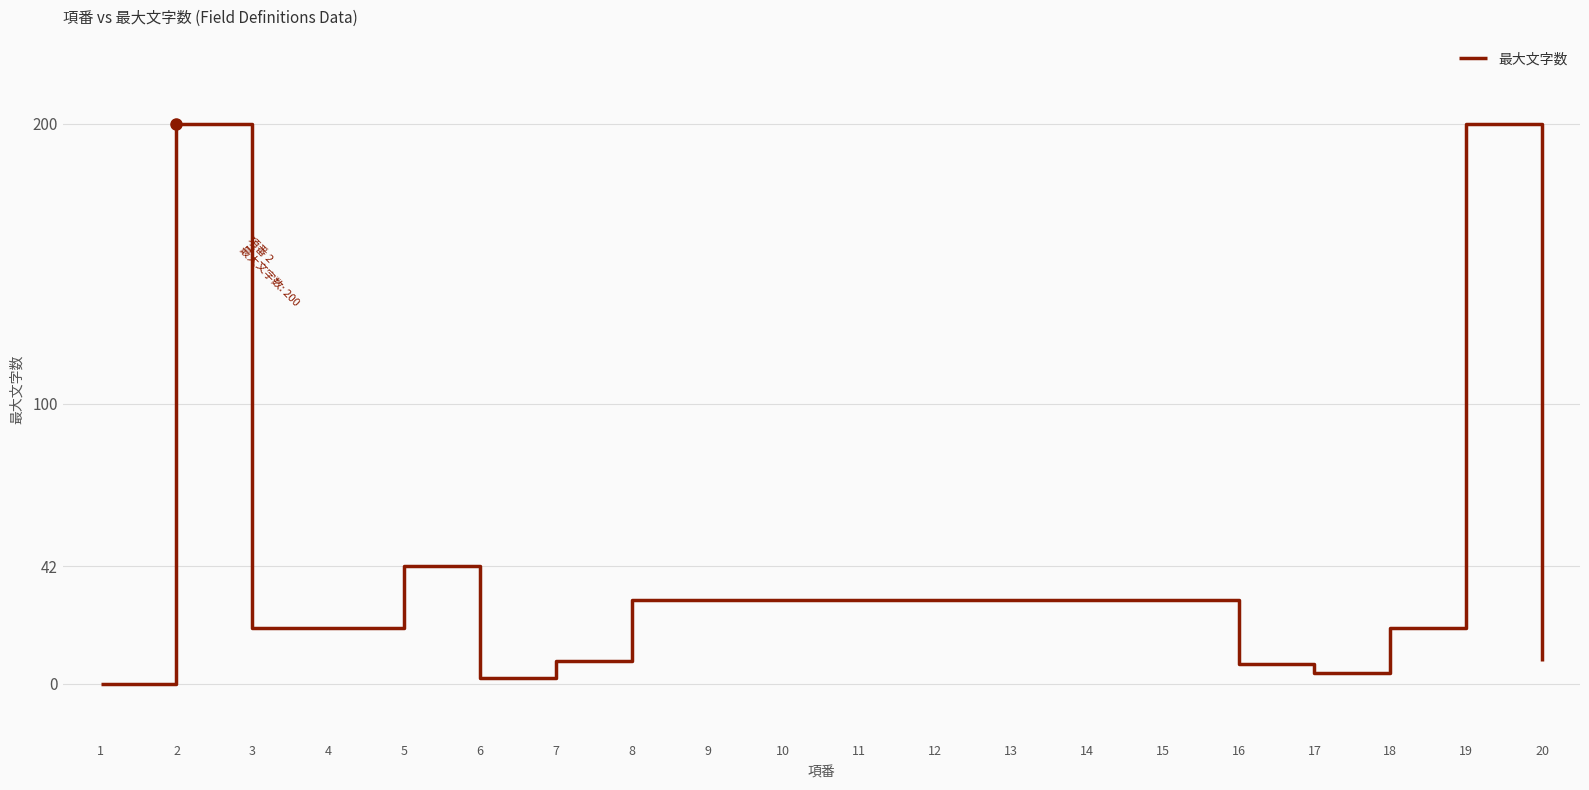

Approximately how many times larger is the value at 2 compared to 3?

10.0